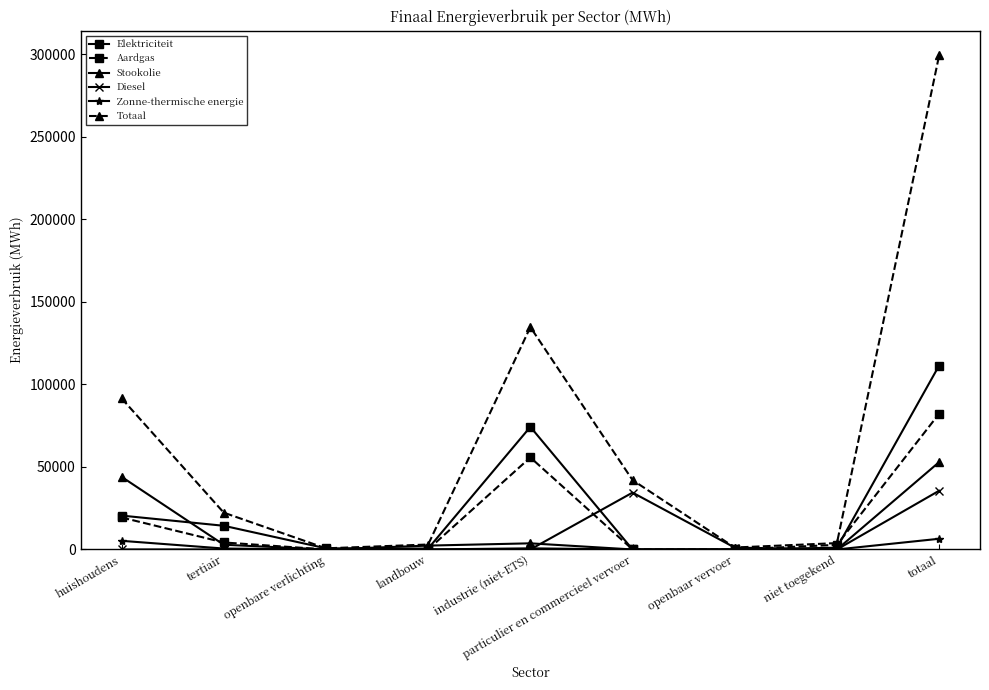

What is the label of the 9th point from the left?

totaal